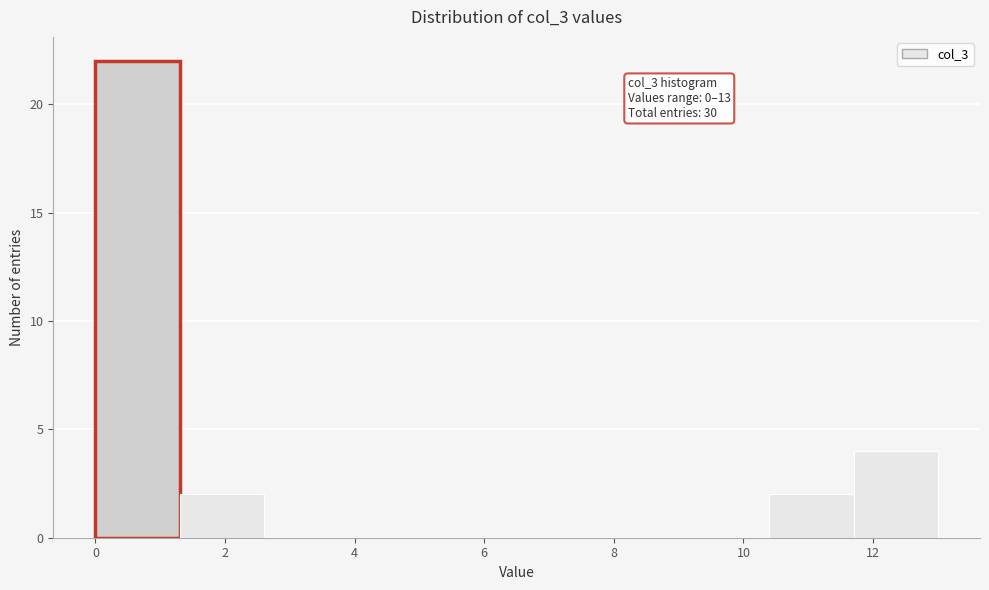

Over which range of the x-axis is the bar tallest?

0.0 to 1.3